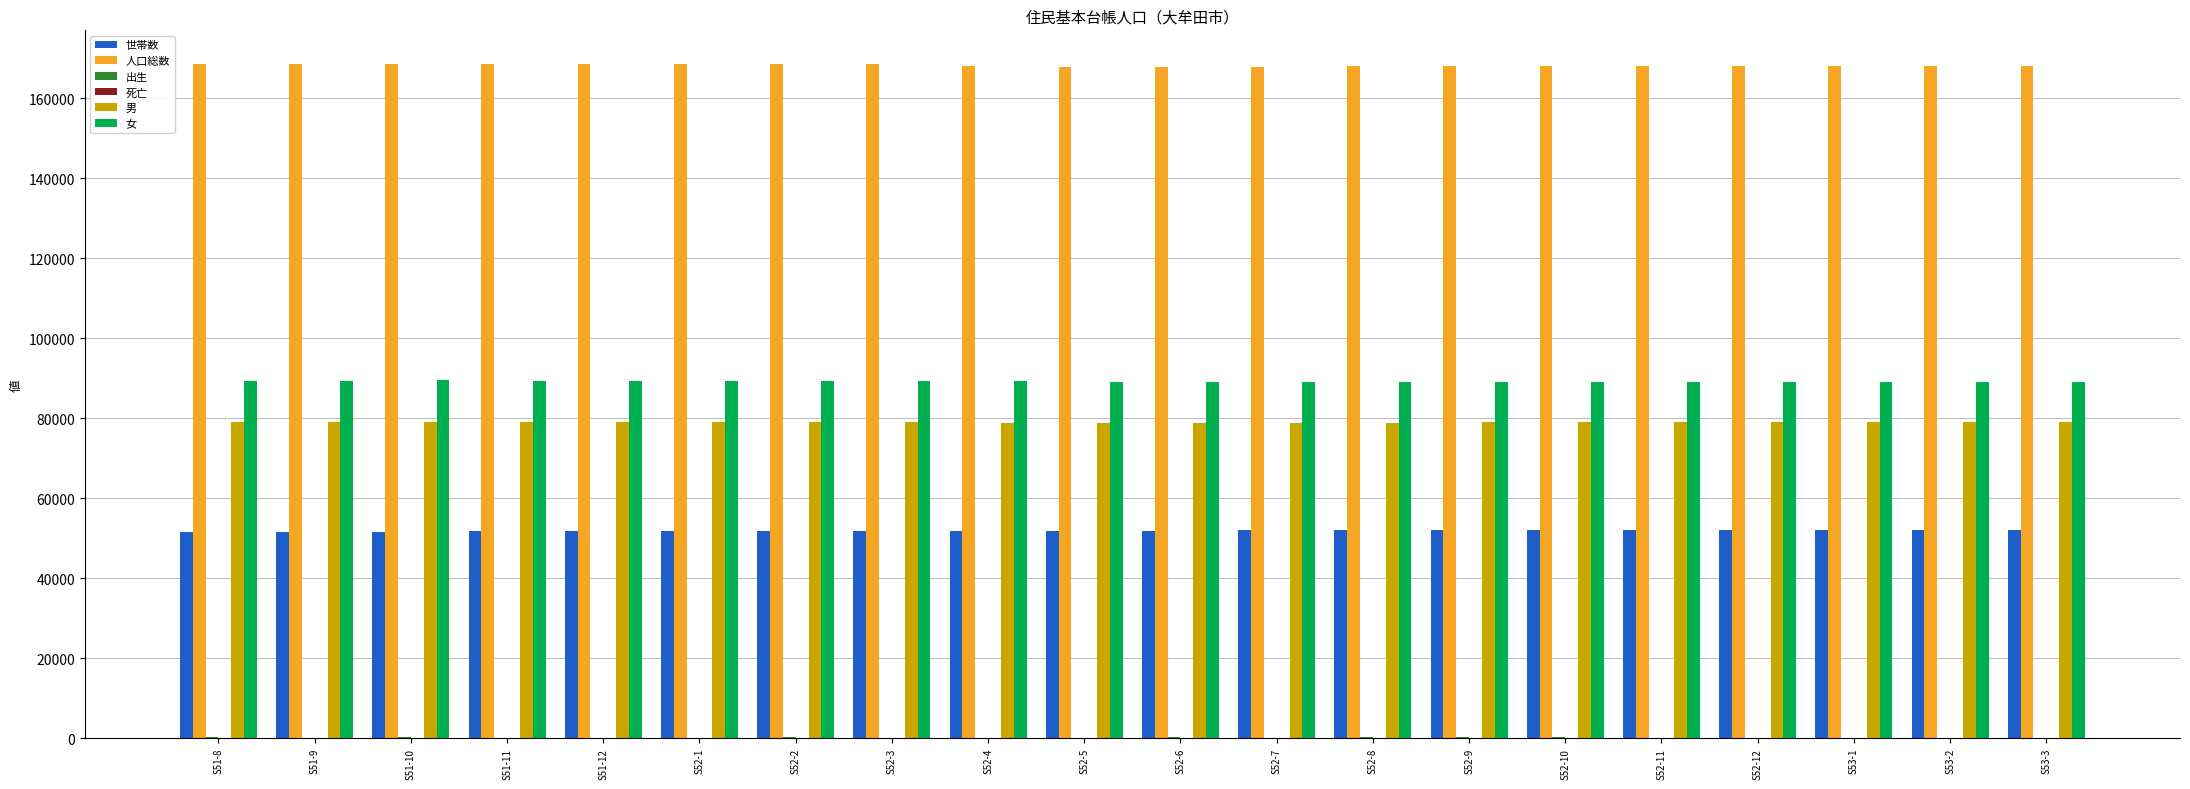

What is the maximum value for 男?

79155